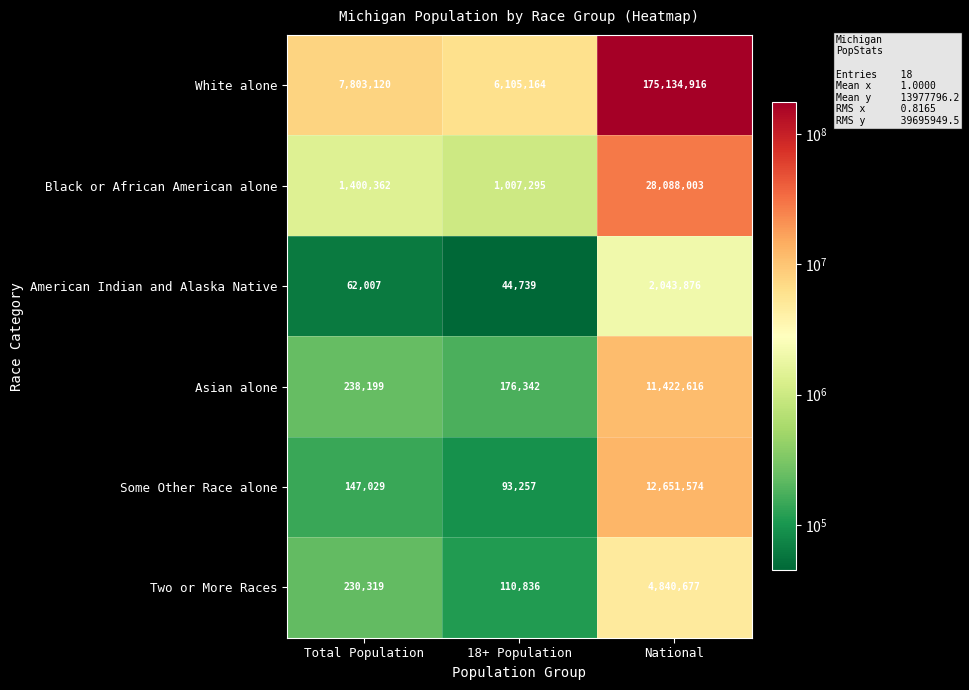

What is the maximum value for Asian alone?

11422616